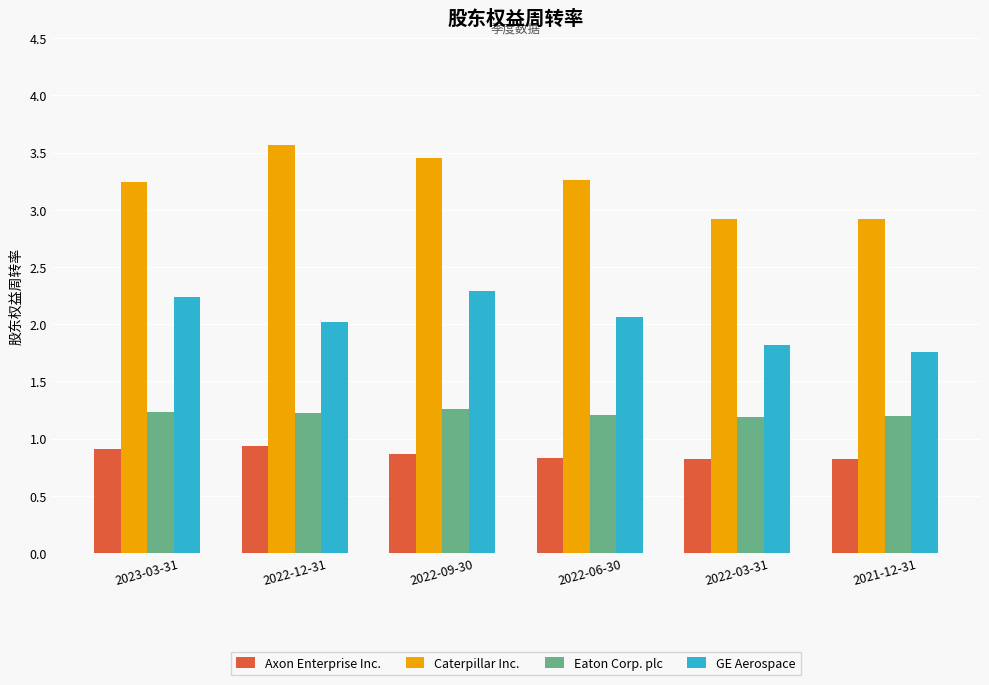

Is the value of Eaton Corp. plc at 2023-03-31 greater than the value of Caterpillar Inc. at 2023-03-31?

No